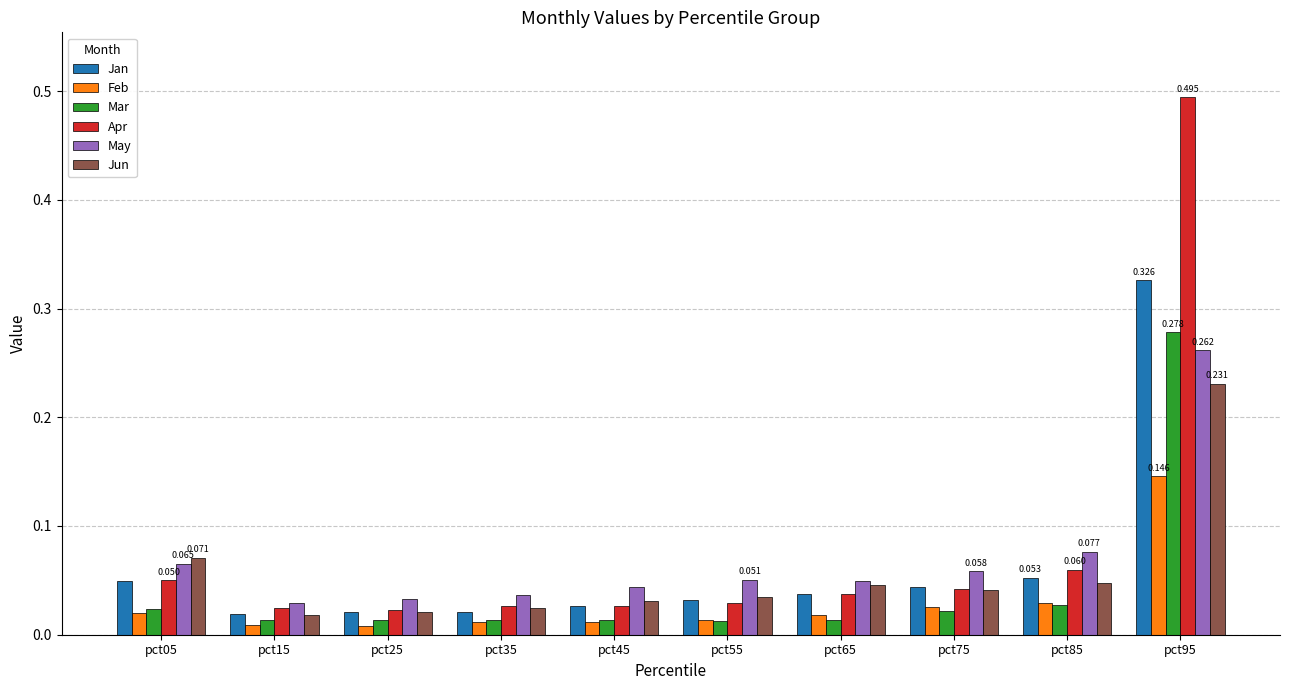

Which series changed the most between pct05 and pct45?

Jun